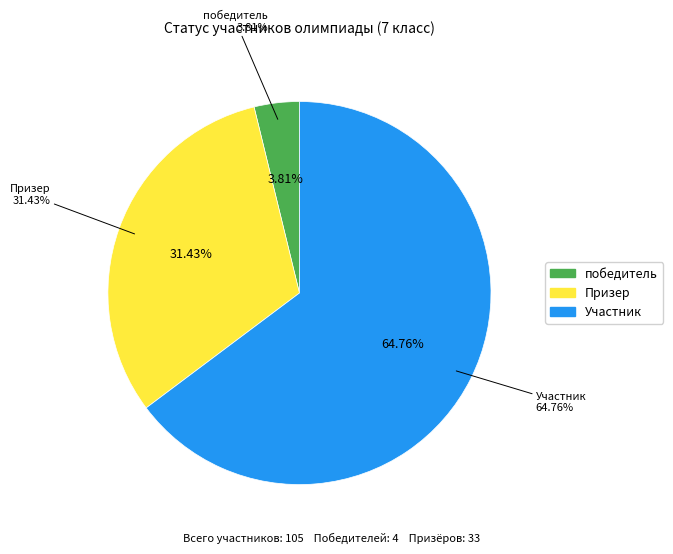

To the nearest percent, what is the combined percentage of Участник and Призер?

96%